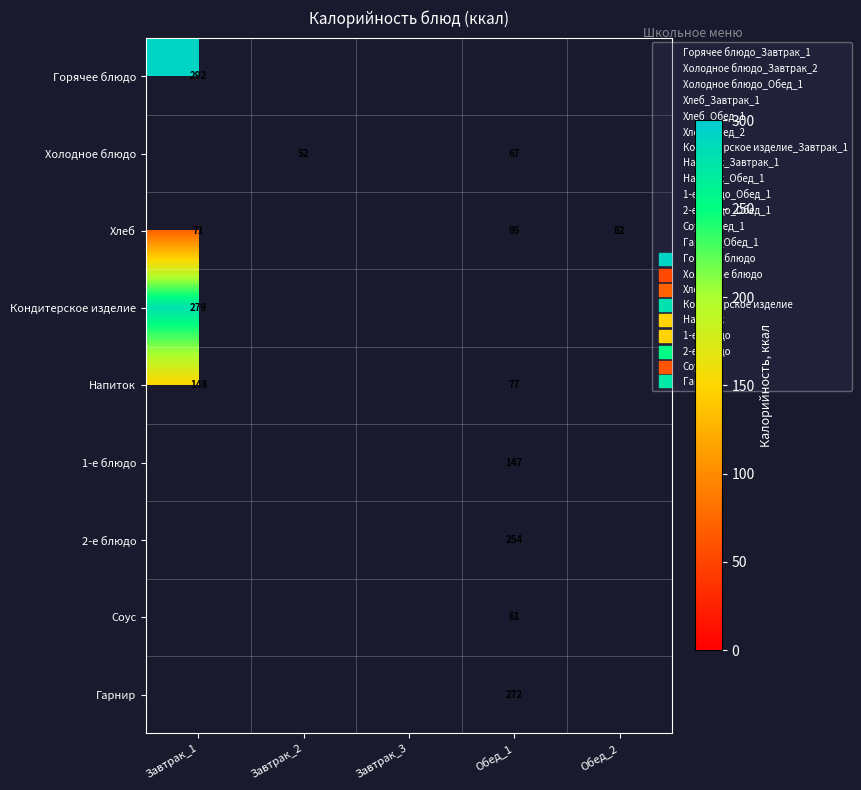

Between Завтрак_1 and Обед_1, which is larger?

Обед_1